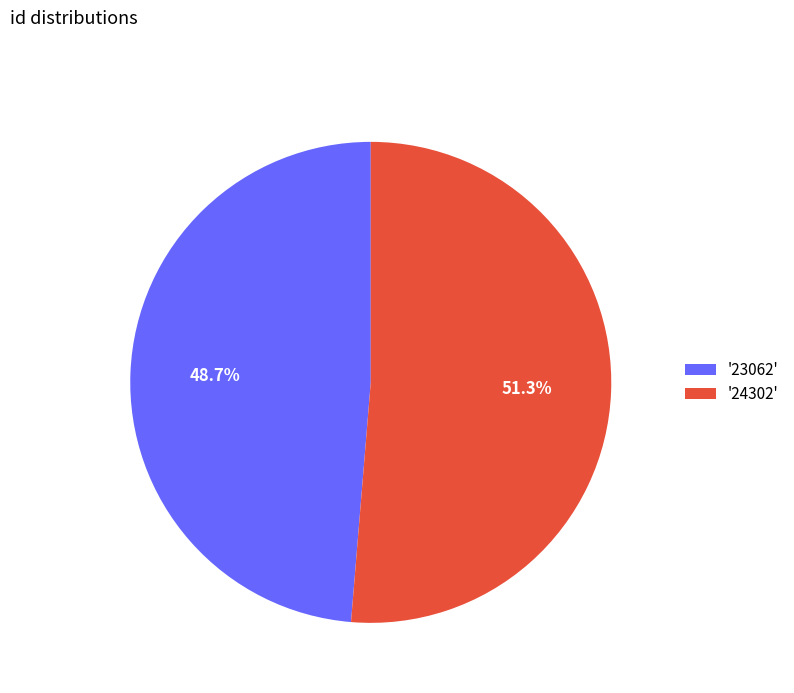

Which slice is the largest?

'24302'